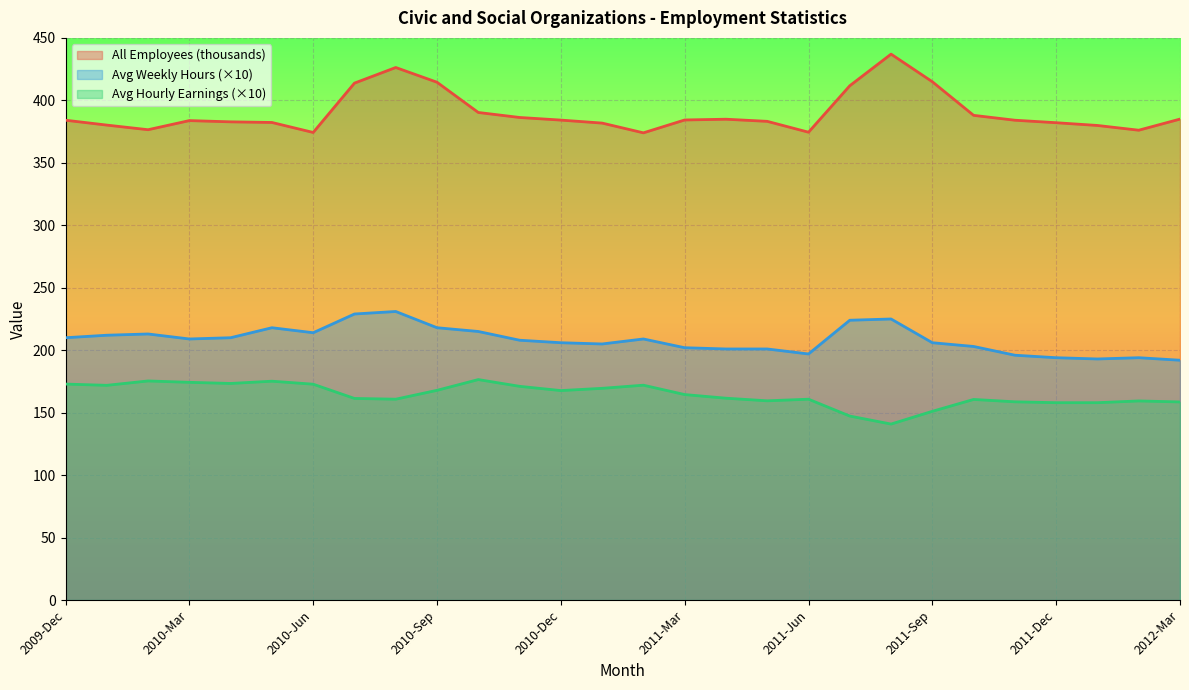

What is the value of the Avg Hourly Earnings point at the 6th from the left?

175.2